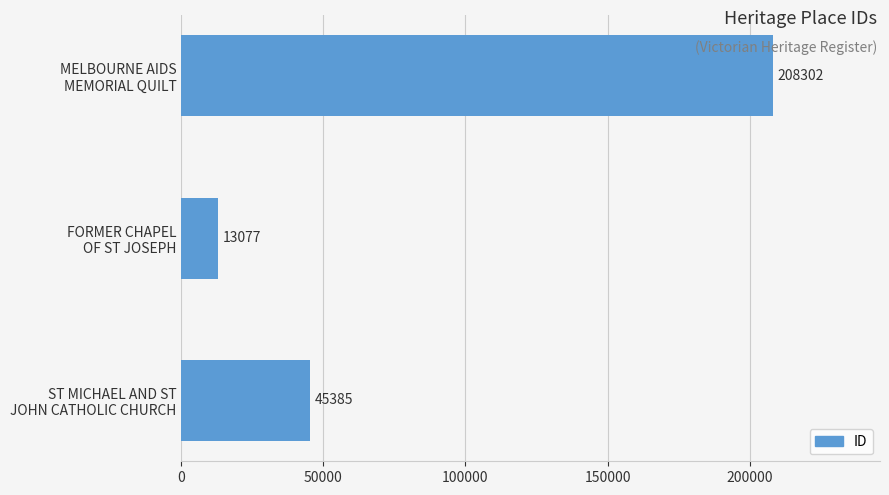

What is the minimum value shown in the chart?

13077